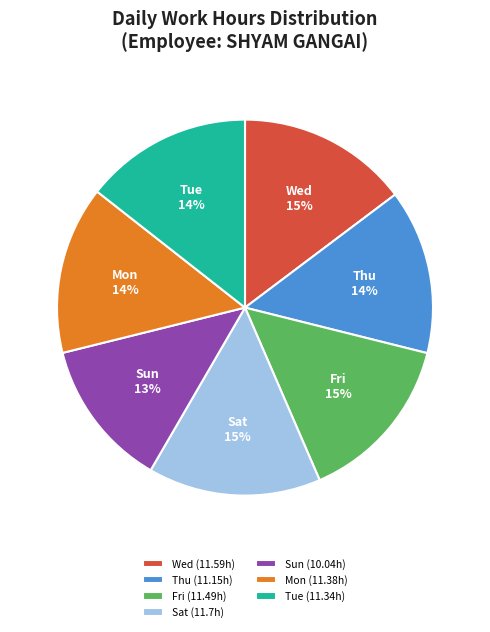

Is the sum of Wed (11.59h) and Tue (11.34h) greater than half?

No